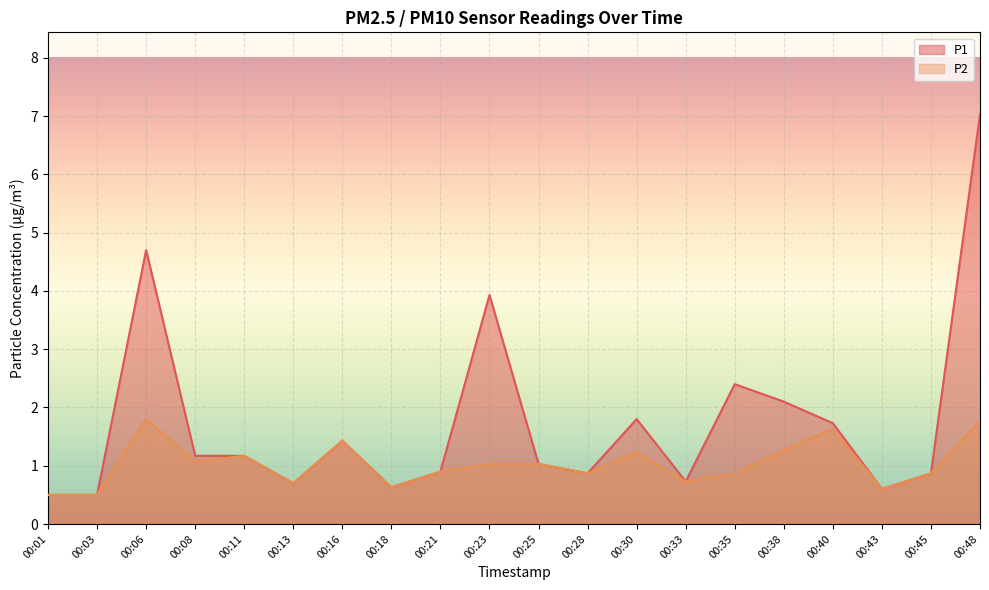

True or false: P2 has more than 2 interior local peaks.

True